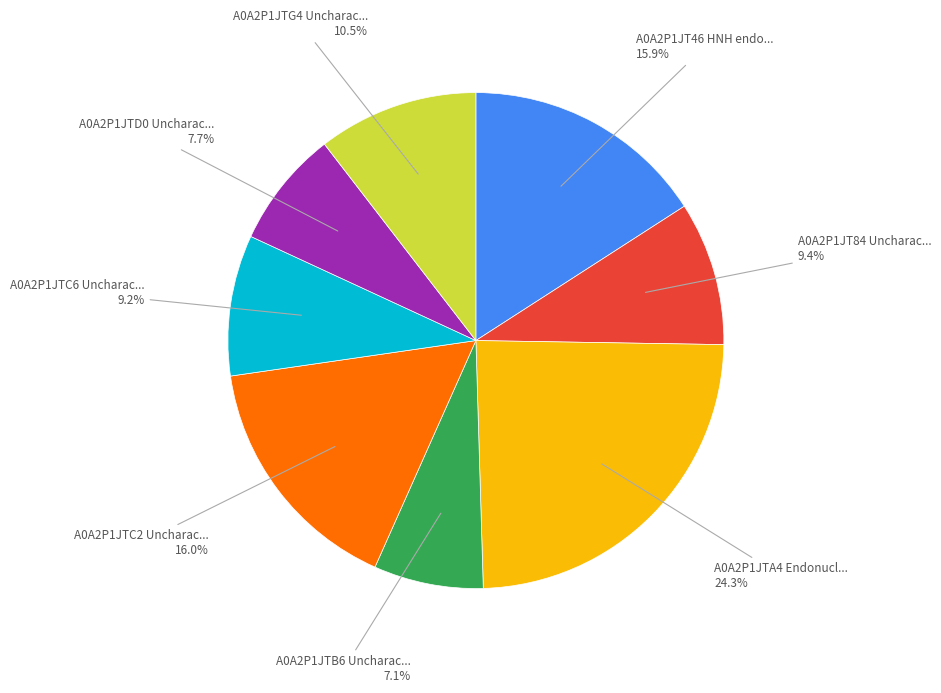

Is there a majority slice in this chart?

No